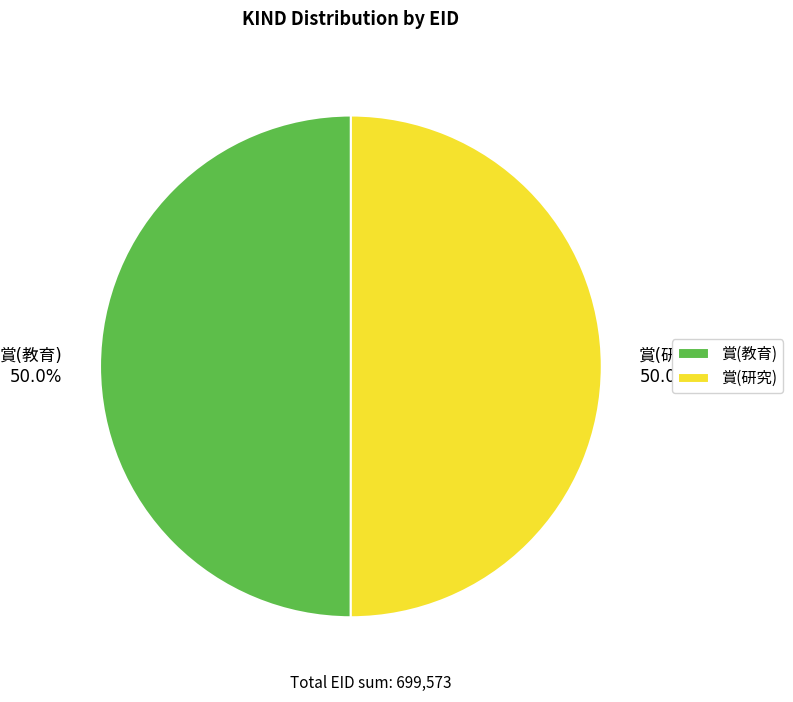

Is the sum of 賞(教育) and 賞(研究) greater than half?

Yes